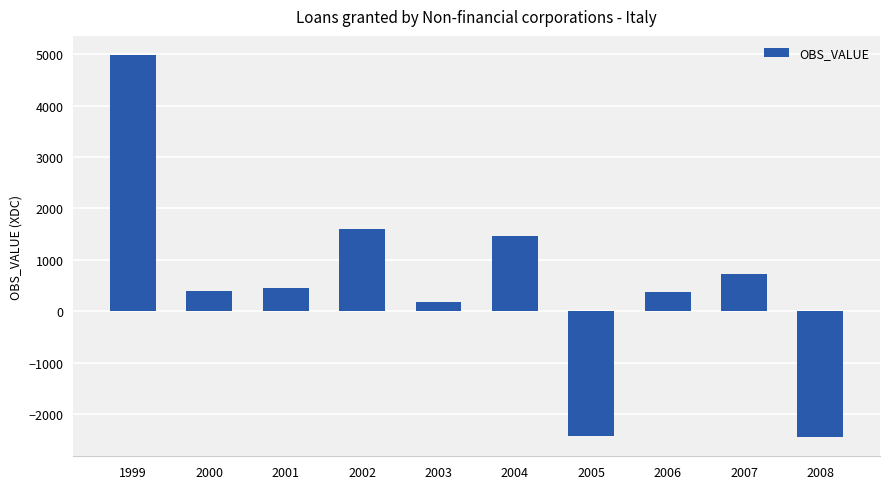

How many bars are there in total?

10